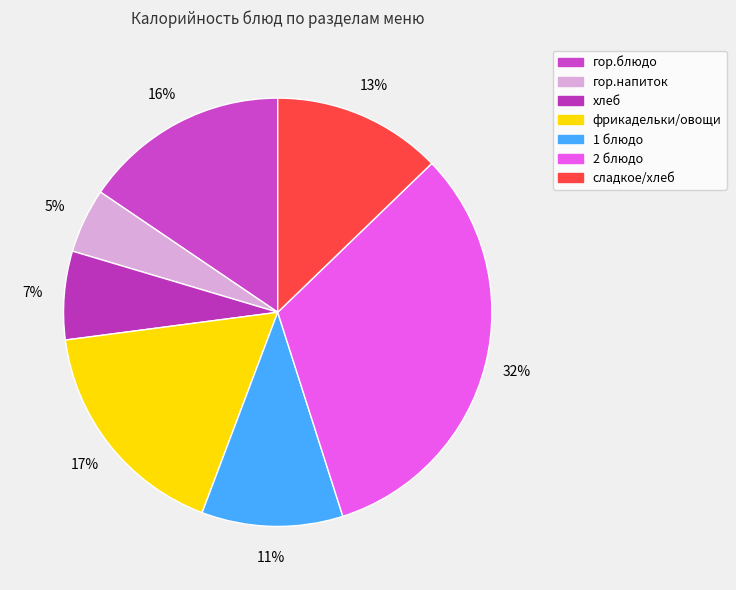

How many slices are in this pie chart?

7